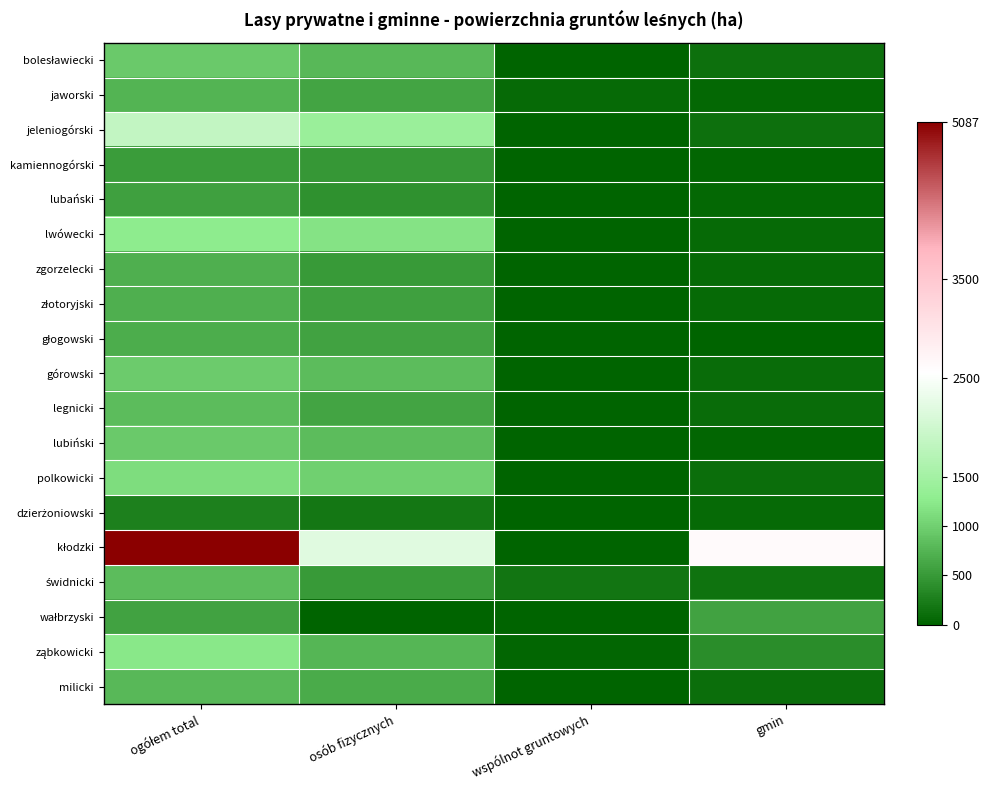

Rank the series by their maximum value, from lowest to highest.

dzierżoniowski, kamiennogórski, lubański, wałbrzyski, głogowski, złotoryjski, zgorzelecki, jaworski, milicki, legnicki, świdnicki, lubiński, bolesławiecki, górowski, polkowicki, ząbkowicki, lwówecki, jeleniogórski, kłodzki